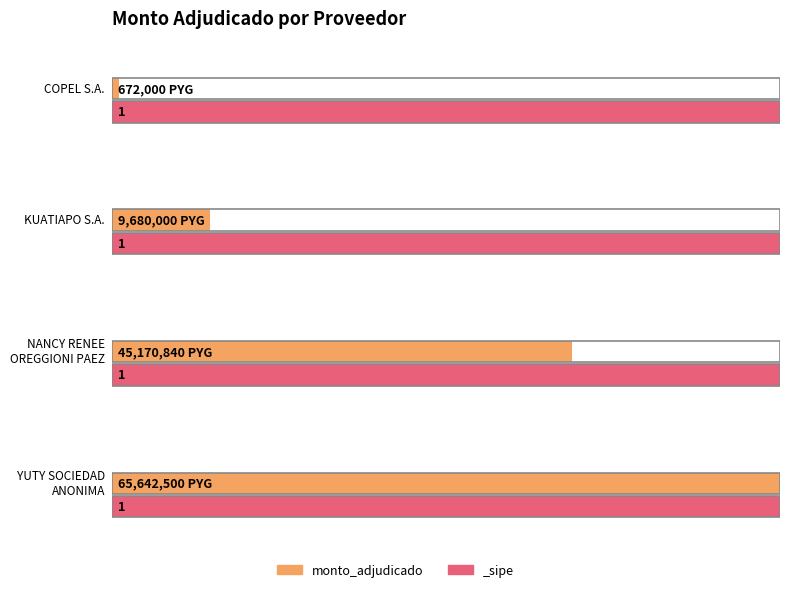

Count the monto_adjudicado values in the range 9680000 to 65642500.

3